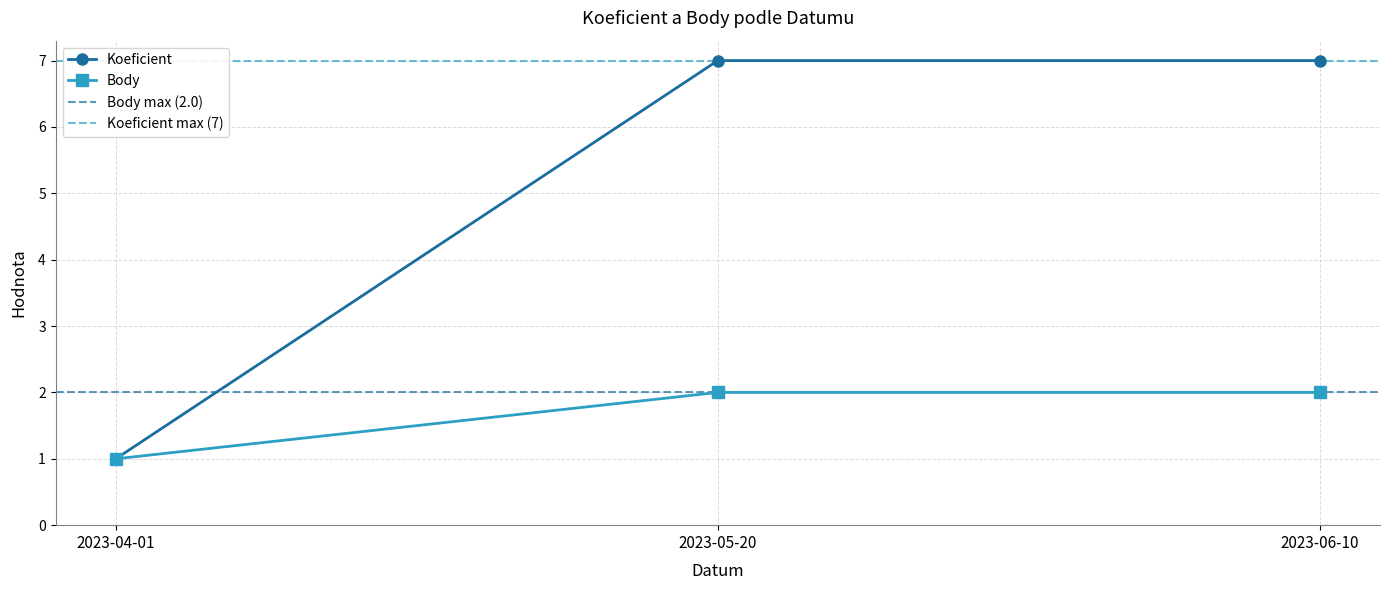

Is the value of Koeficient at 2023-04-01 greater than the value of Body at 2023-05-20?

No